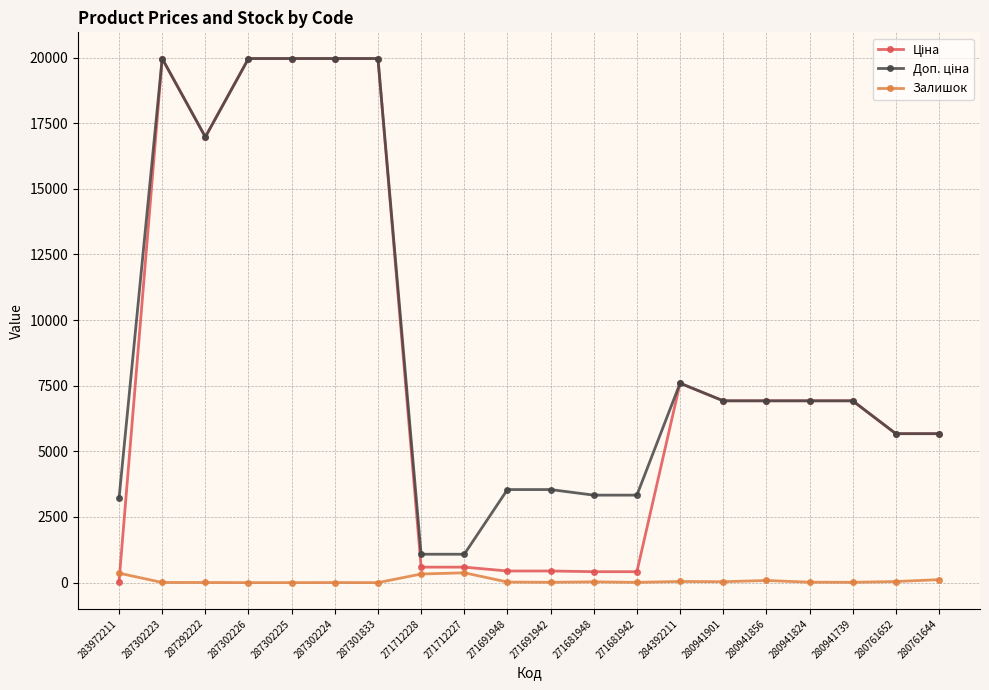

At how many categories does at least one series exceed 13313?

6